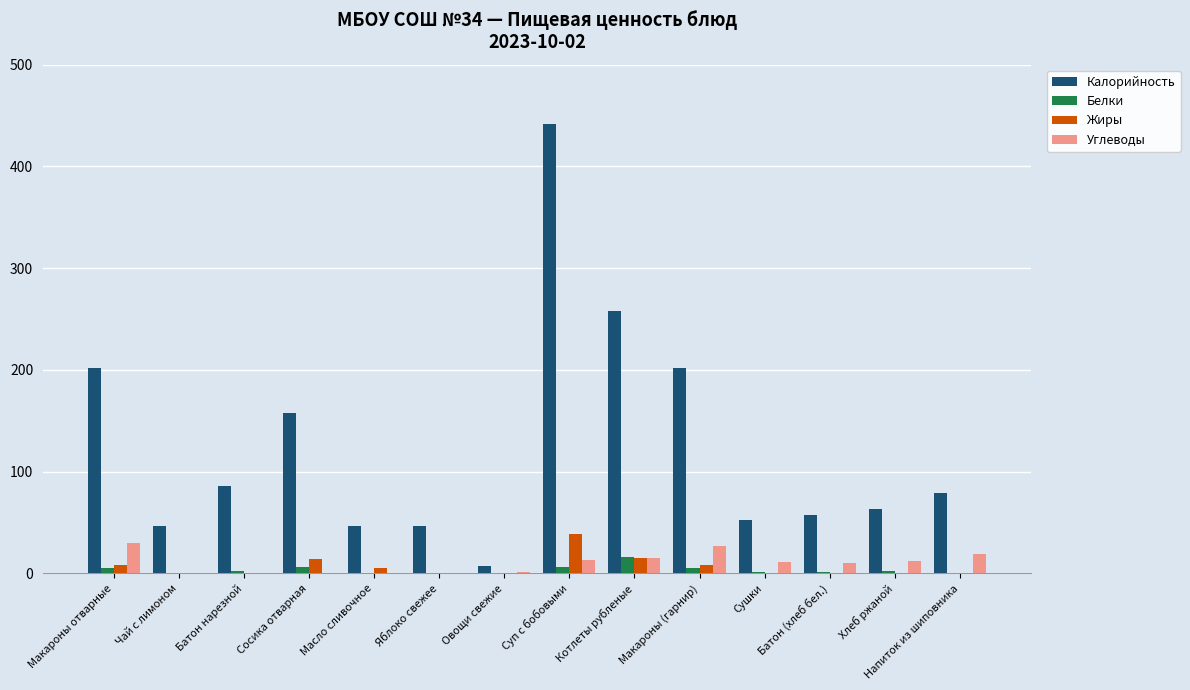

The Жиры series shows 15.1 at Котлеты рубленые. True or false?

True